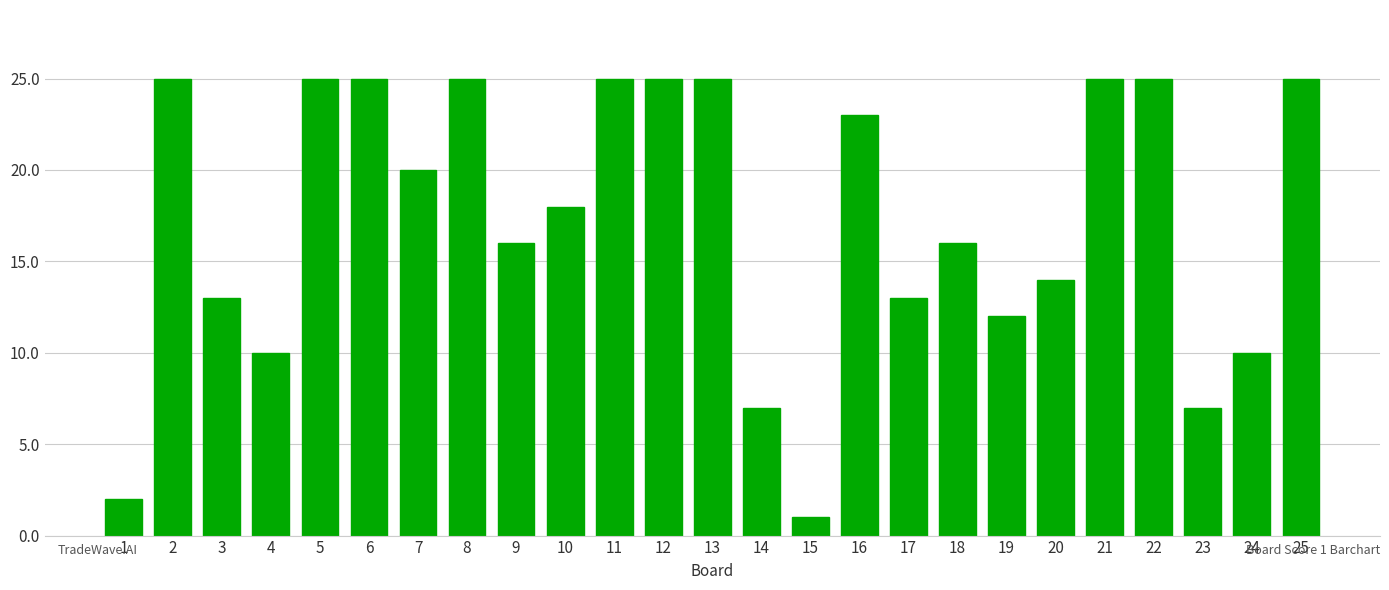

Does the chart contain stacked bars?

No